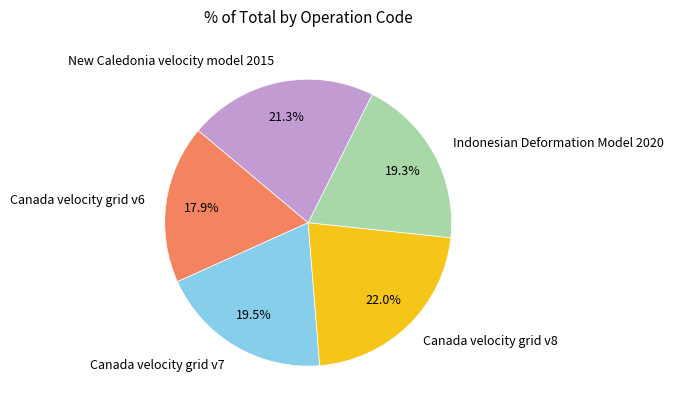

How many slices are in this pie chart?

5